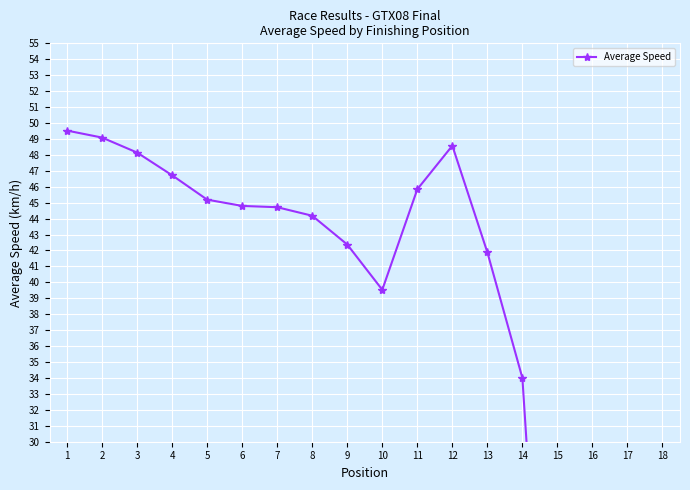

List the labels in order of value, smallest first.

15, 16, 17, 18, 14, 10, 13, 9, 8, 7, 6, 5, 11, 4, 3, 12, 2, 1